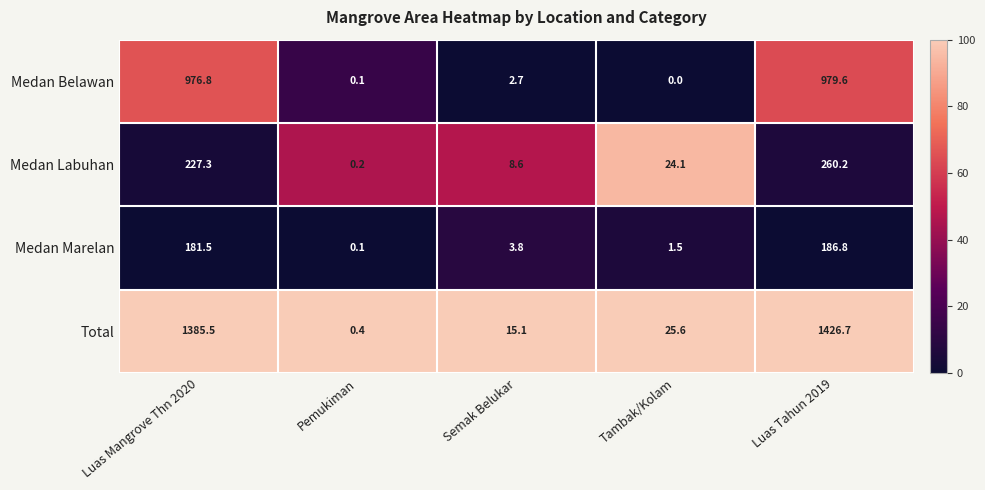

Rank the series at Tambak/Kolam from highest to lowest value.

Total, Medan Labuhan, Medan Marelan, Medan Belawan